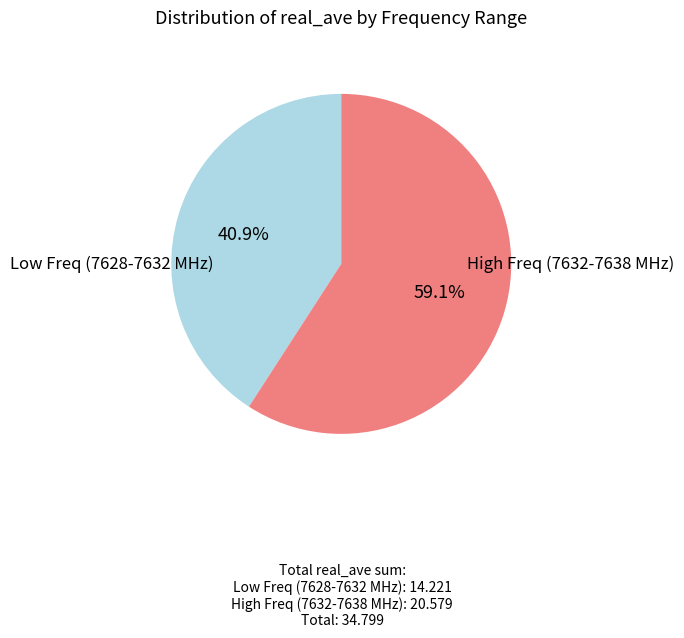

Does any single category account for the majority?

Yes